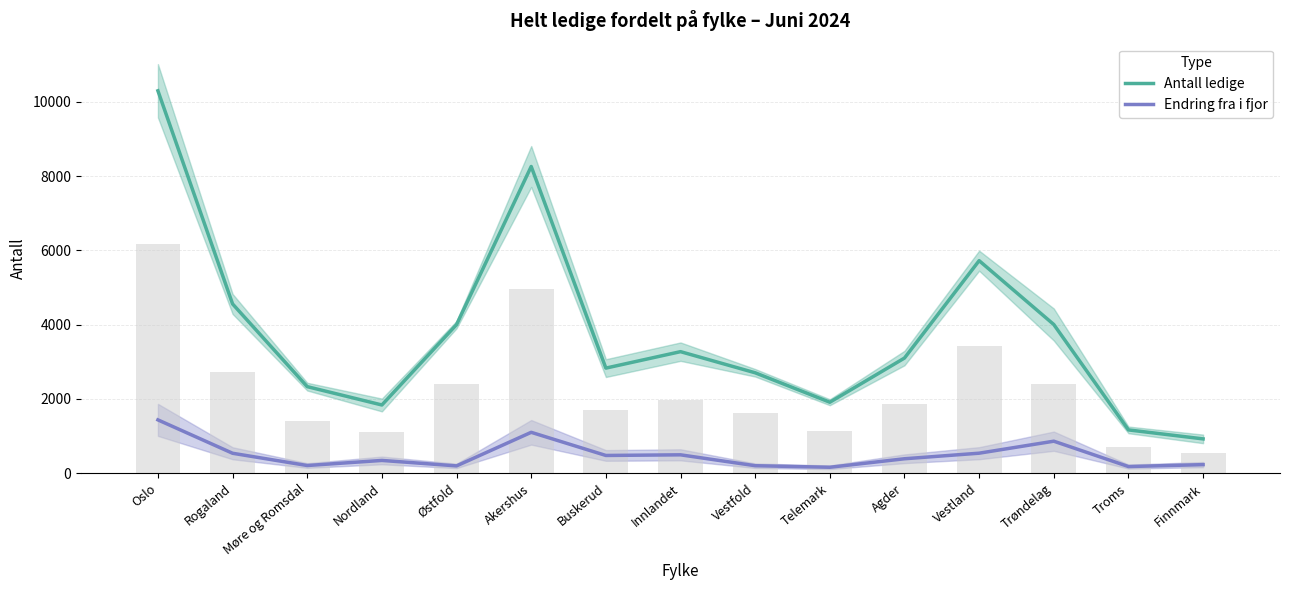

Which series has the largest range (max minus min)?

Antall ledige